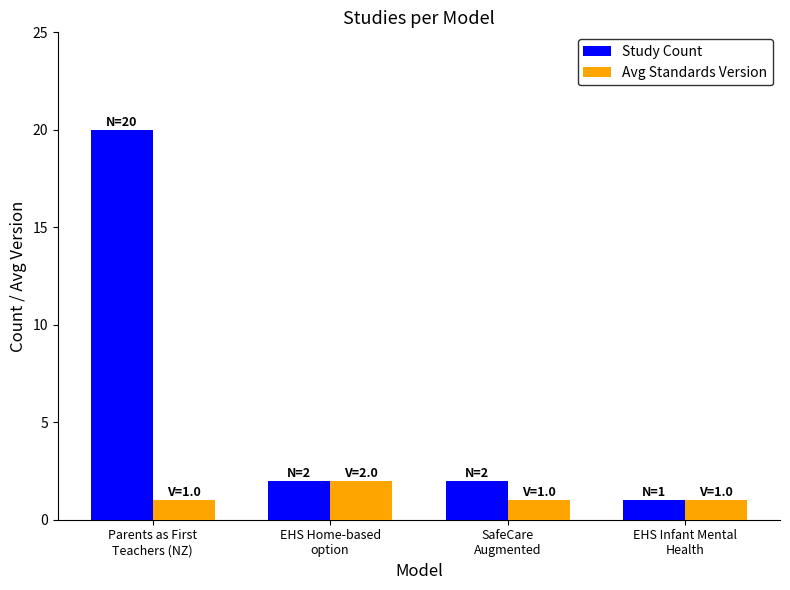

What is the average value of the Study Count series?

6